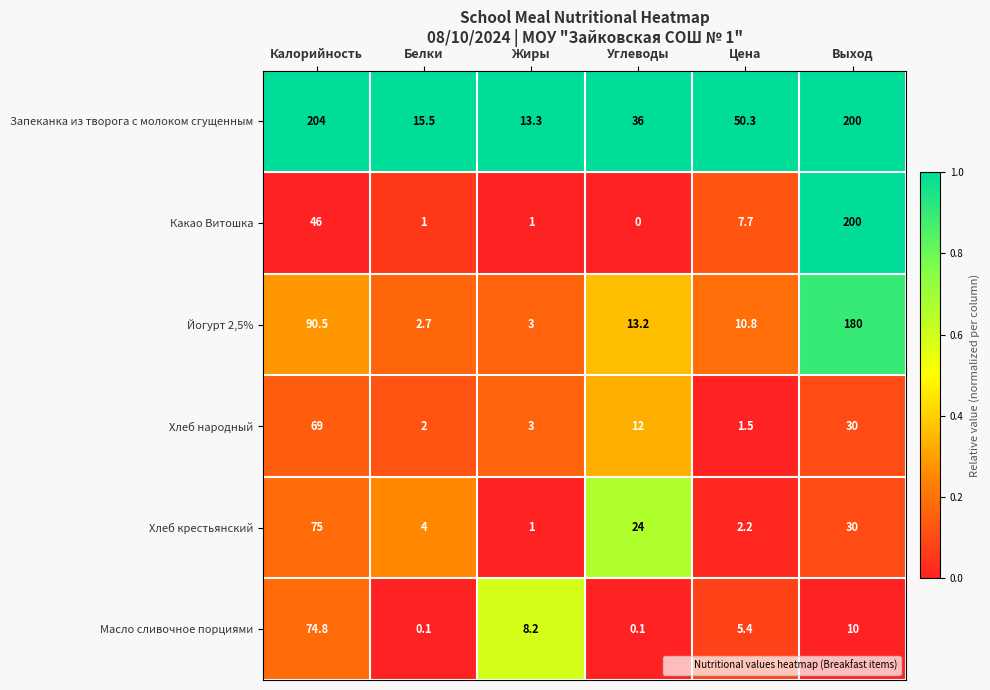

True or false: Масло сливочное порциями has a value of 0.1 at Белки.

True